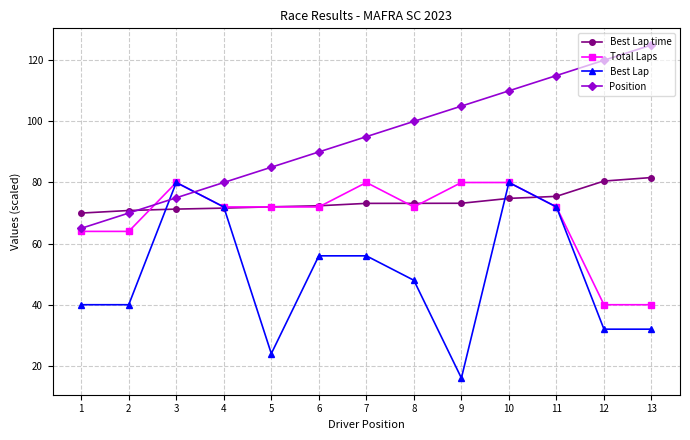

True or false: Position and Best Lap intersect in this chart.

True